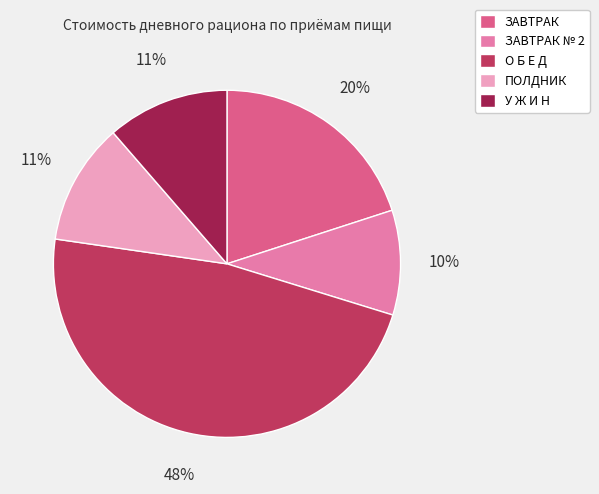

Is there any slice that represents more than half of the pie?

No